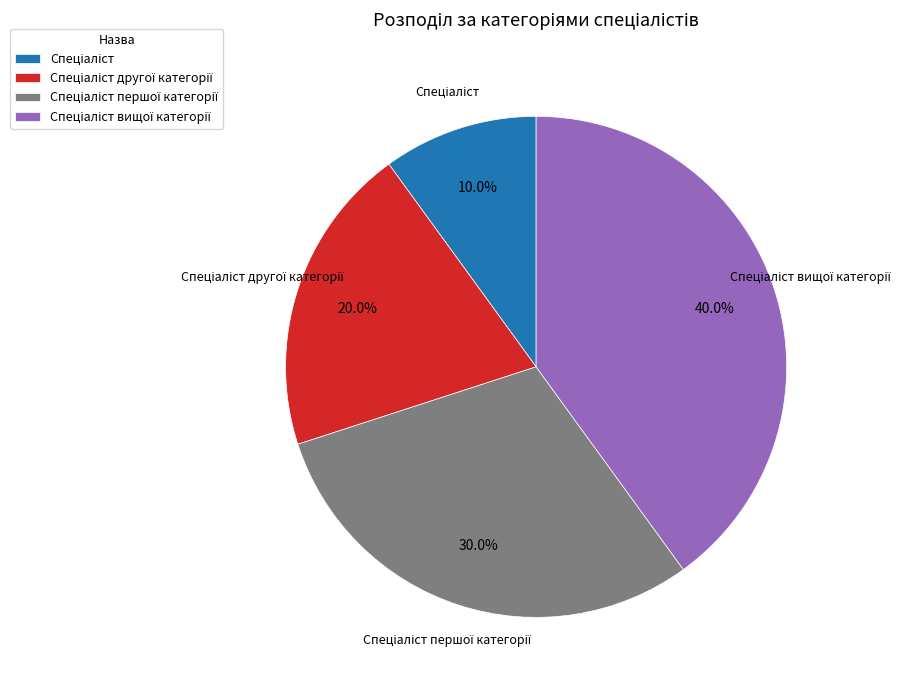

Is there a majority slice in this chart?

No